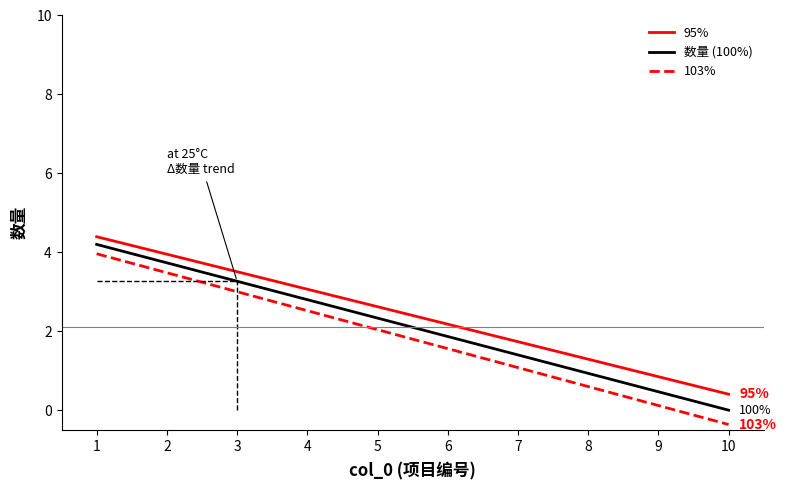

True or false: 数量 (100%) has a value of 2.0 at 7.

False